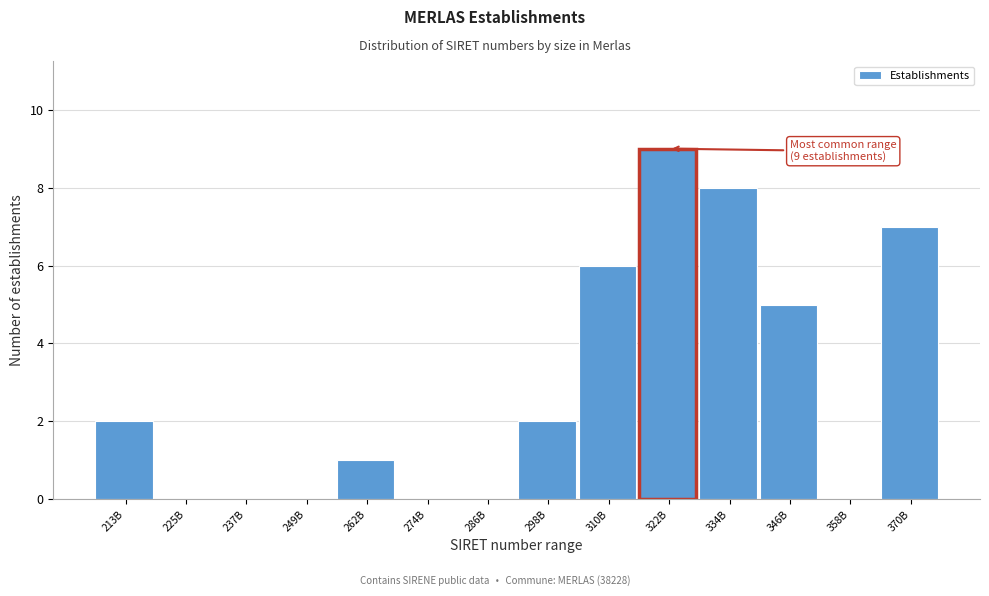

Reading right to left, transcribe all the data shown in this chart.

370B=7	358B=0	346B=5	334B=8	322B=9	310B=6	298B=2	286B=0	274B=0	262B=1	249B=0	237B=0	225B=0	213B=2